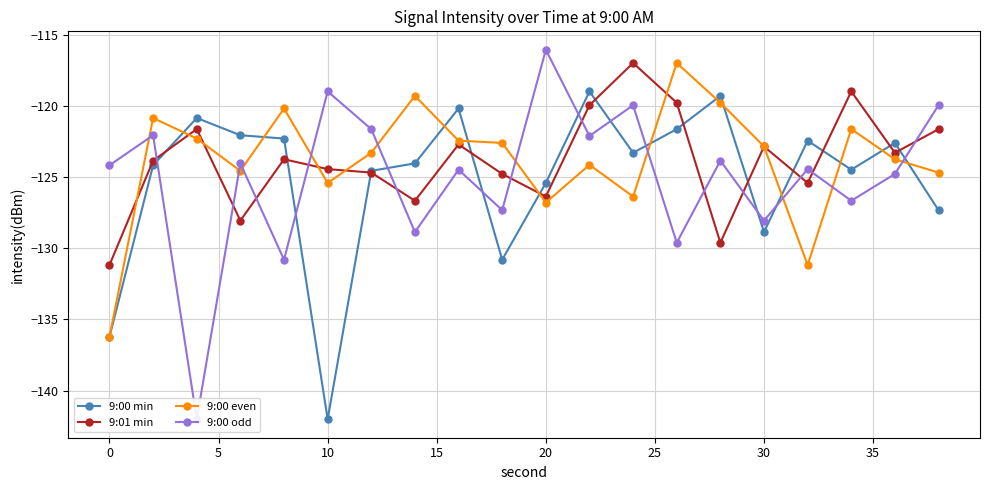

Does the chart have visible grid lines?

Yes